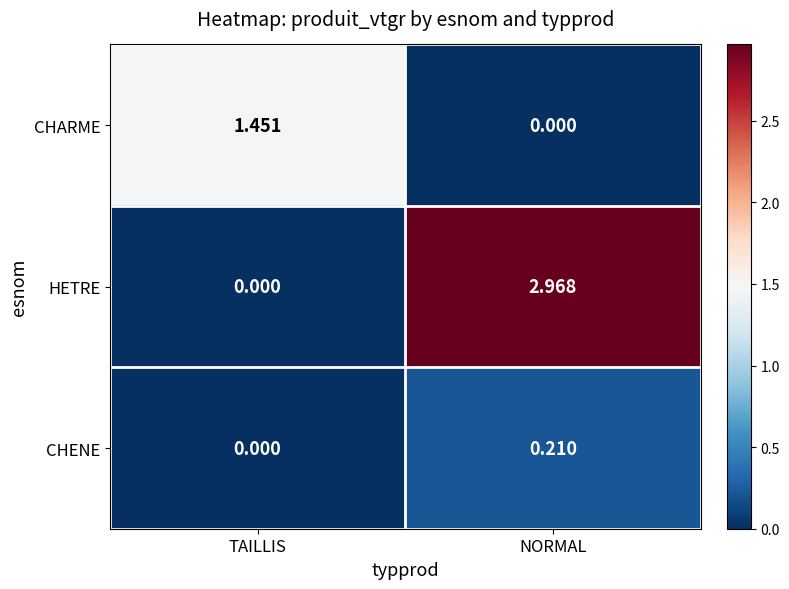

Which series has the widest spread of values?

HETRE